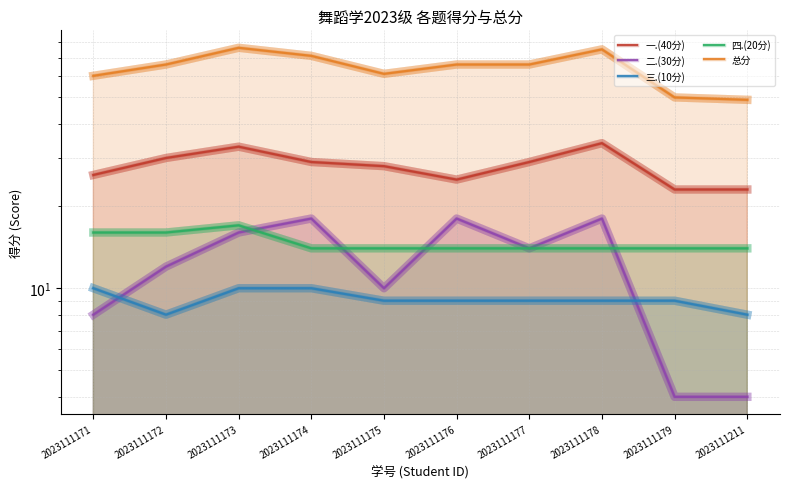

Which label corresponds to the largest value in the chart?

2023111173